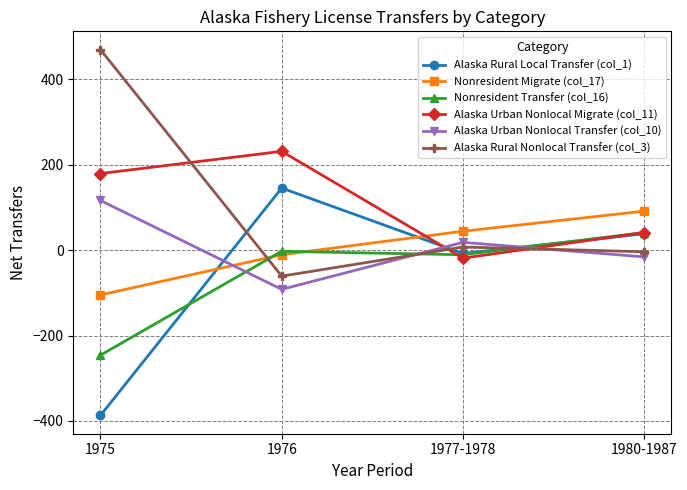

Which category has the highest value across all series?

1975